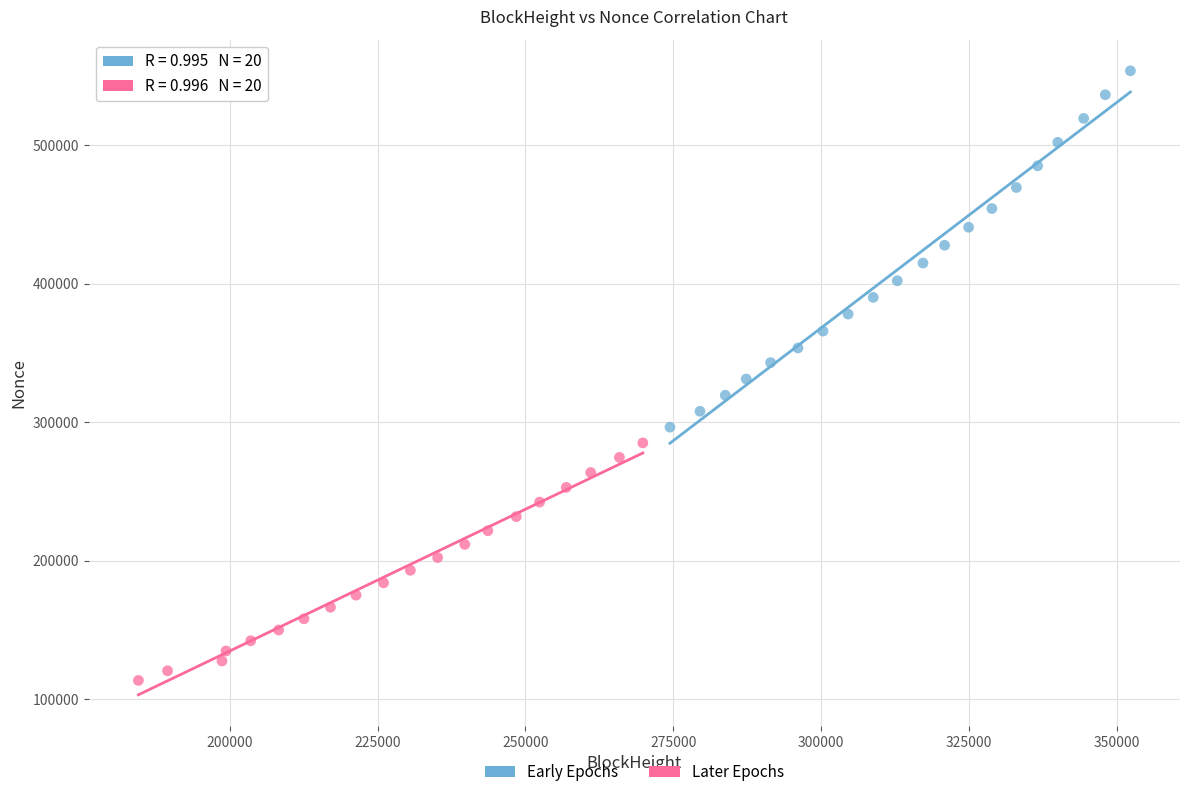

Which series reaches the maximum Y coordinate?

Early Epochs